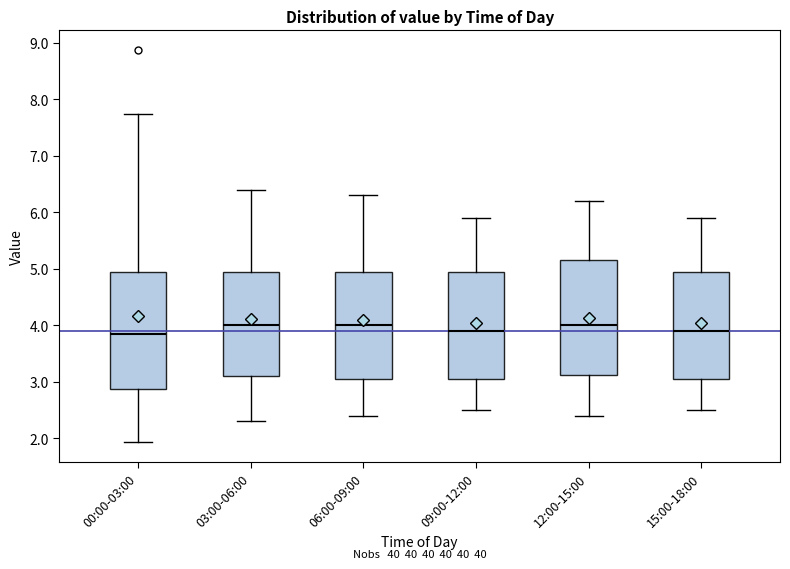

Where does the upper whisker of the box for 03:00-06:00 end on the y-axis? The values are not printed on the chart, so give them approximately, as read against the axis.

6.4